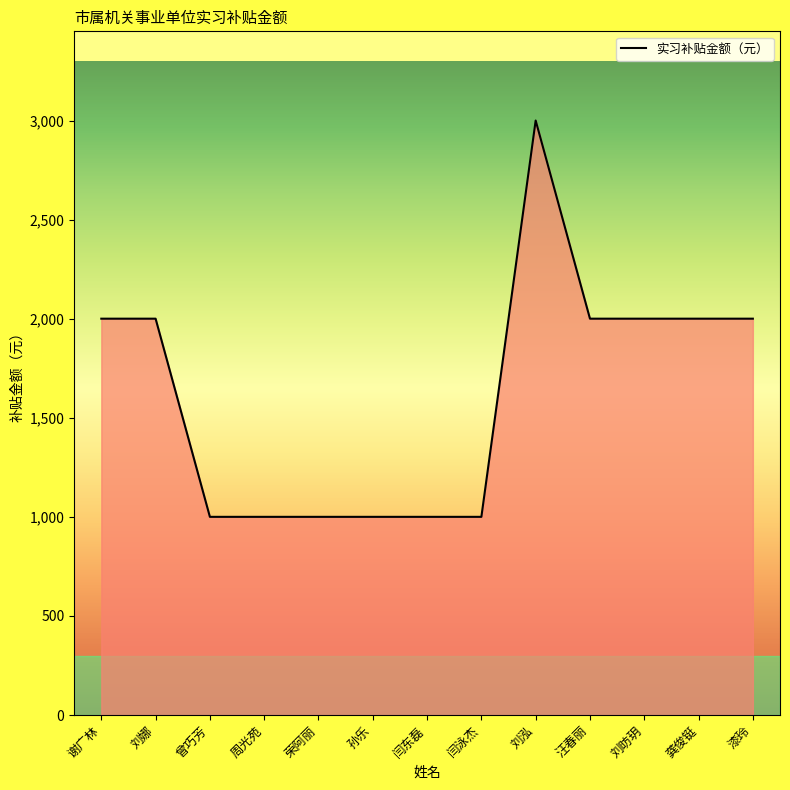

At which category does the chart reach its peak across all series?

刘泓